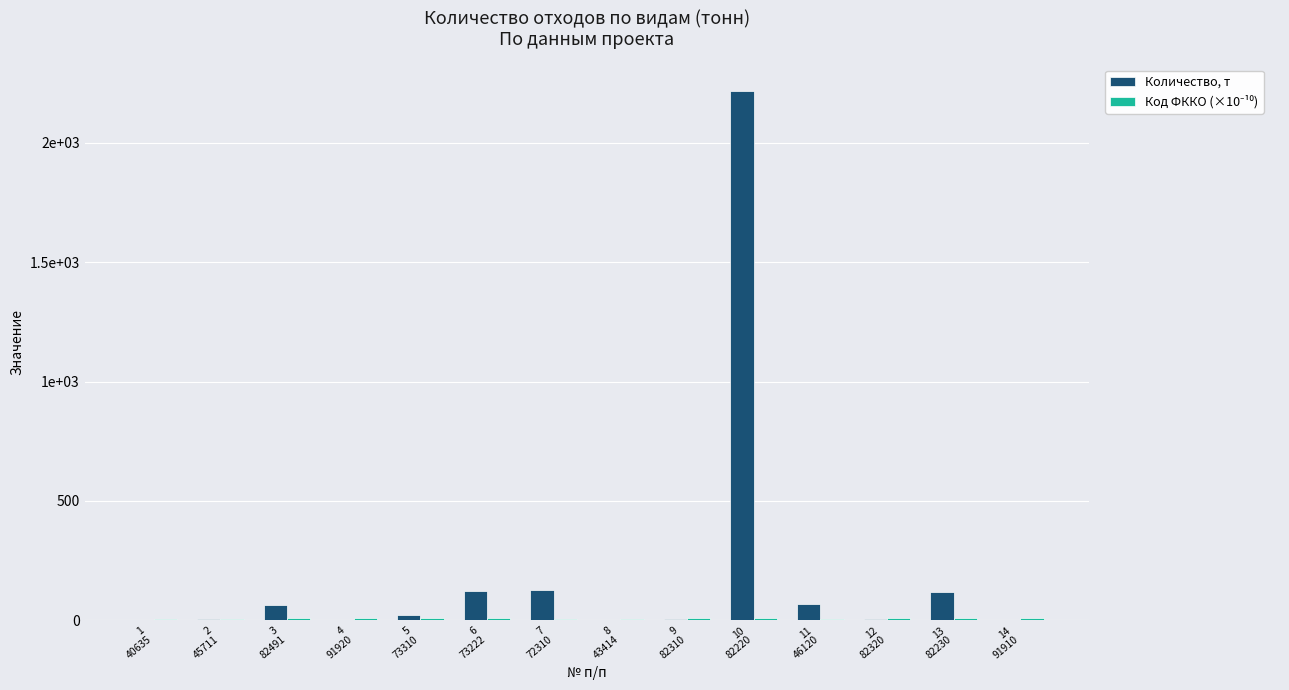

Are the bars horizontal?

No